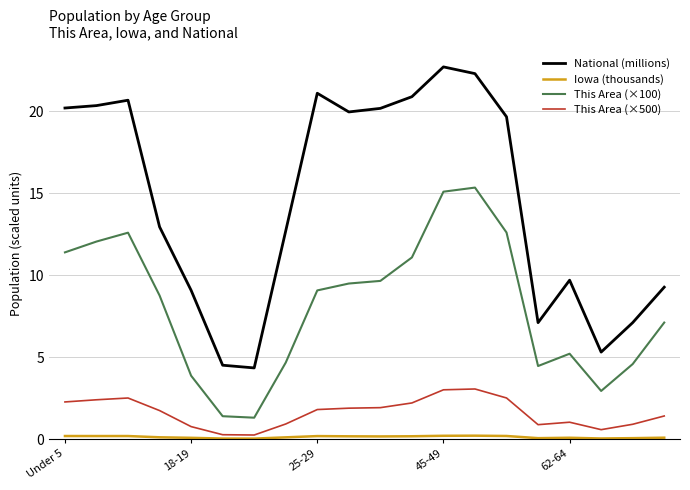

What is the difference between the second highest and minimum values in the This Area (×100) series?

13.8